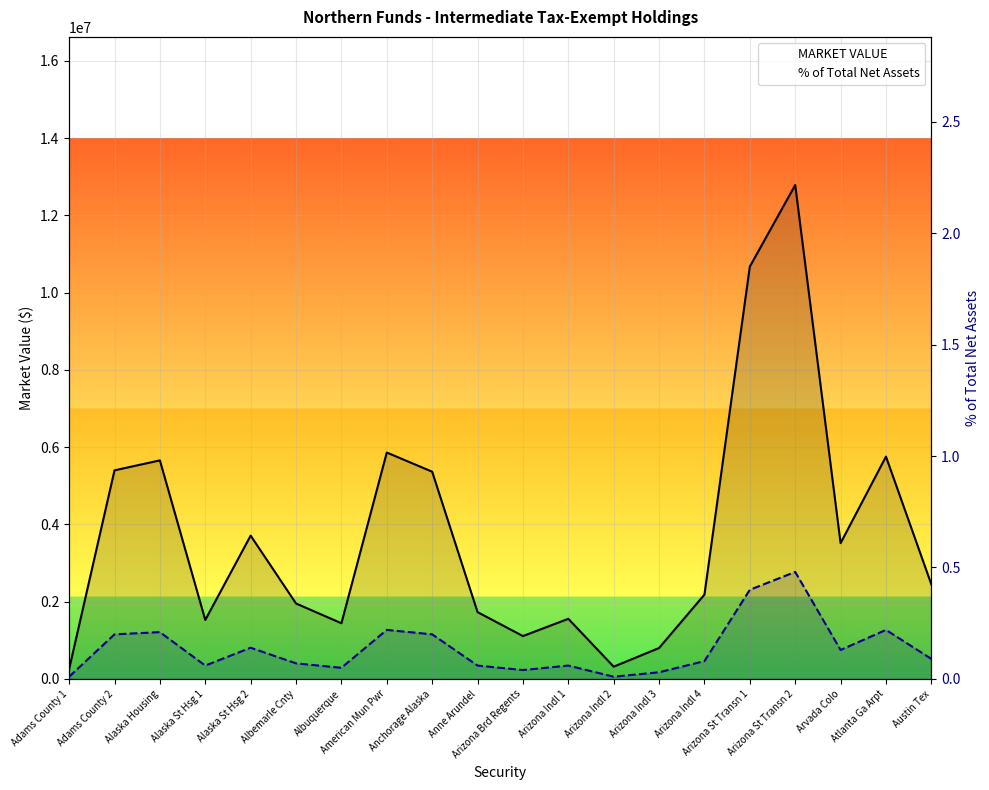

What is the label of the 17th point from the left?

Arizona St Transn 2